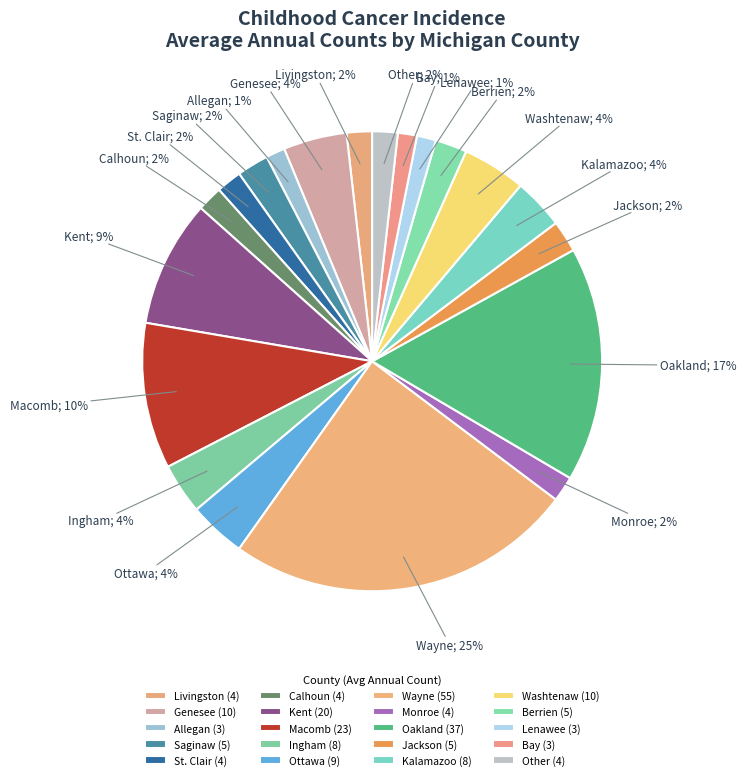

Between Ingham and Washtenaw, which is larger?

Washtenaw